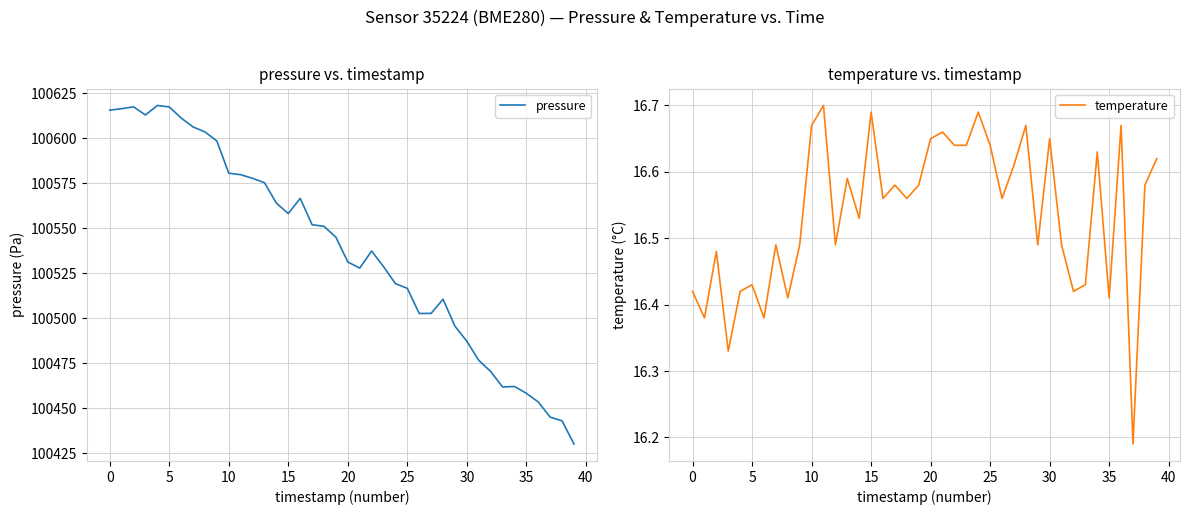

Reading left to right, what are all the values shown in this chart?

pressure: 100615.7	100616.5	100617.5	100613.0	100618.2	100617.4	100611.3	100606.3	100603.6	100598.5	100580.6	100579.8	100577.8	100575.3	100564.0	100558.2	100566.6	100552.0	100551.1	100545.0	100531.3	100527.8	100537.3	100528.7	100519.2	100516.6	100502.6	100502.7	100510.5	100495.6	100487.2	100476.6	100470.4	100461.8	100462.1	100458.3	100453.4	100445.0	100443.0	100430.1
temperature: 16.4	16.4	16.5	16.3	16.4	16.4	16.4	16.5	16.4	16.5	16.7	16.7	16.5	16.6	16.5	16.7	16.6	16.6	16.6	16.6	16.6	16.7	16.6	16.6	16.7	16.6	16.6	16.6	16.7	16.5	16.6	16.5	16.4	16.4	16.6	16.4	16.7	16.2	16.6	16.6